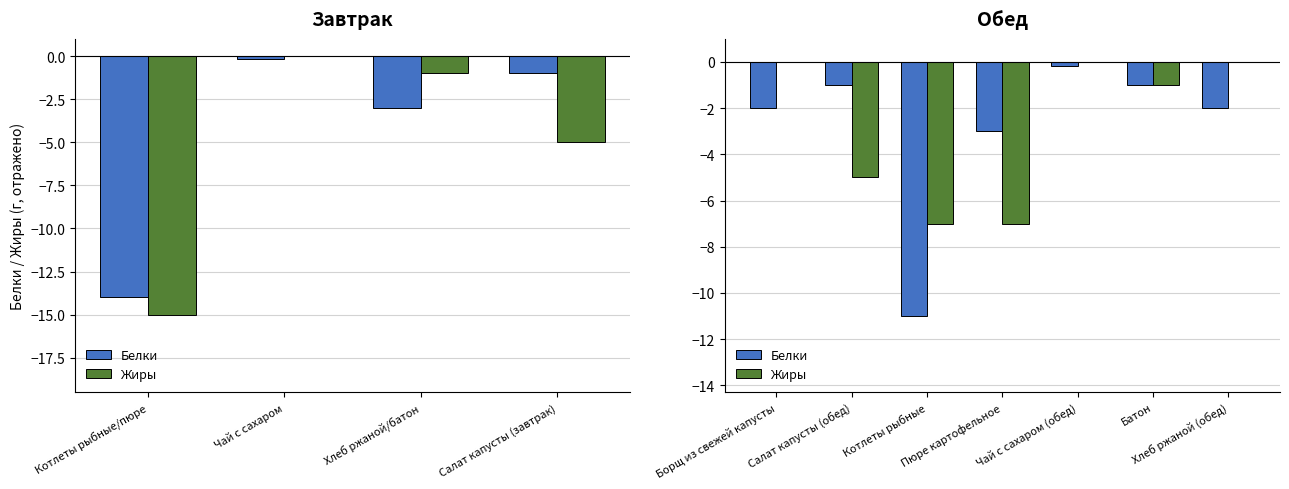

What is the difference between the second highest and minimum values in the Белки series?

10.0